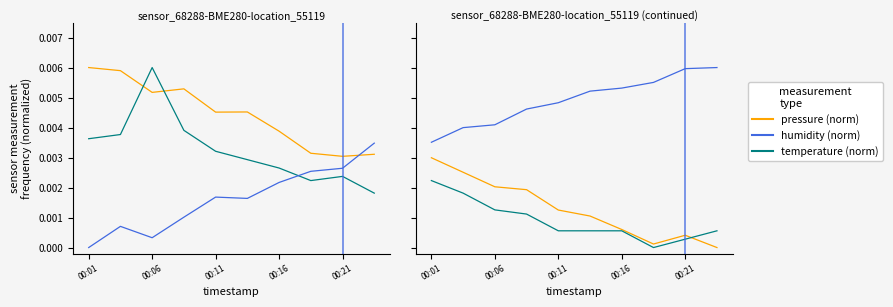

What is the label of the 2nd point from the left?

00:06